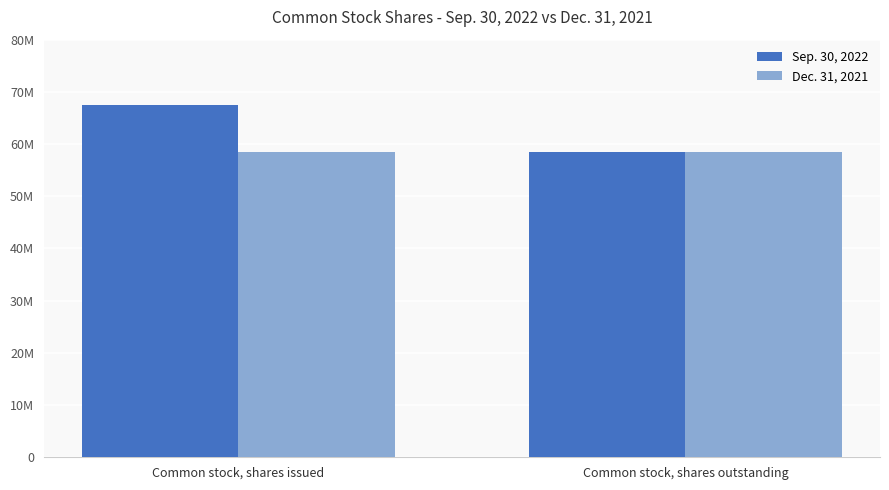

Are the bars grouped side by side (vs. stacked)?

Yes